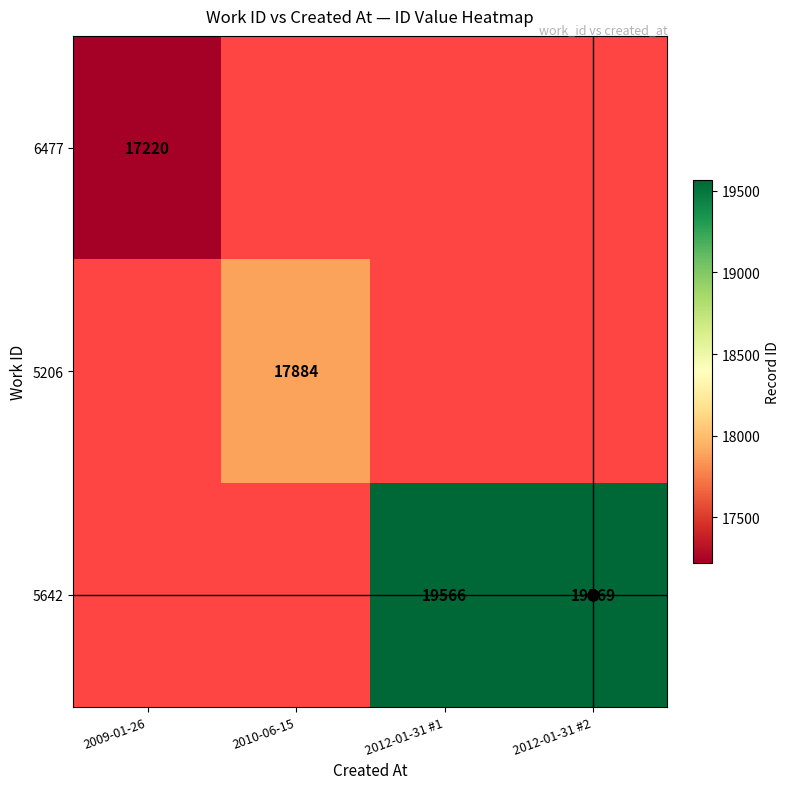

True or false: 5206 has a value of 4656 at 2010-06-15.

False